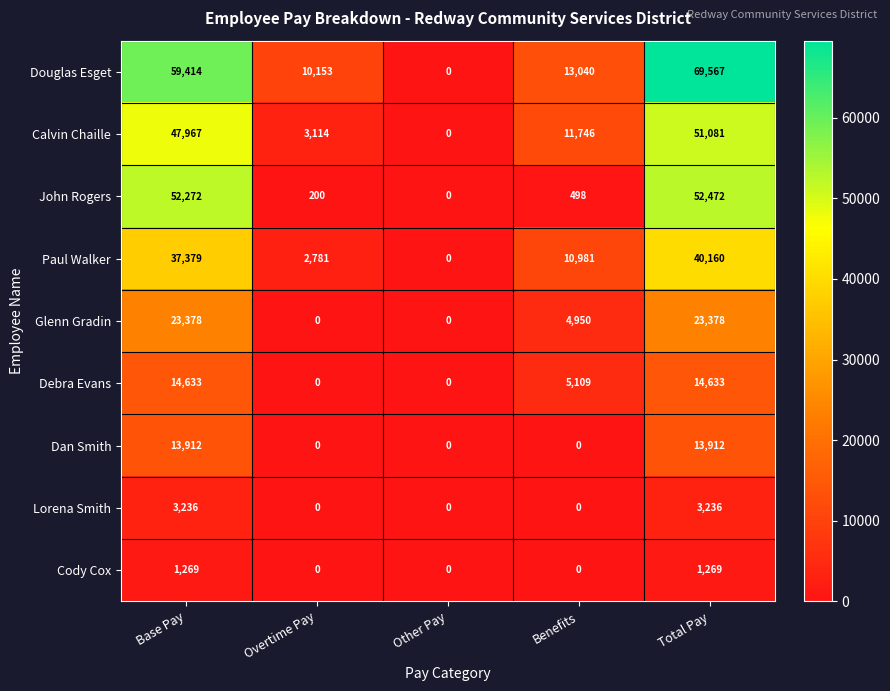

How many positive values does the Lorena Smith series have?

2